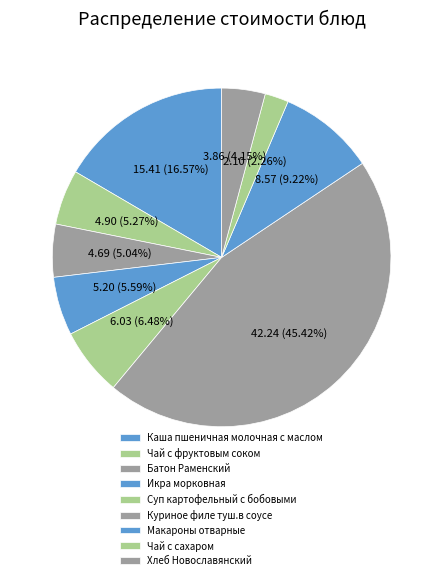

How many segments does this pie chart have?

9